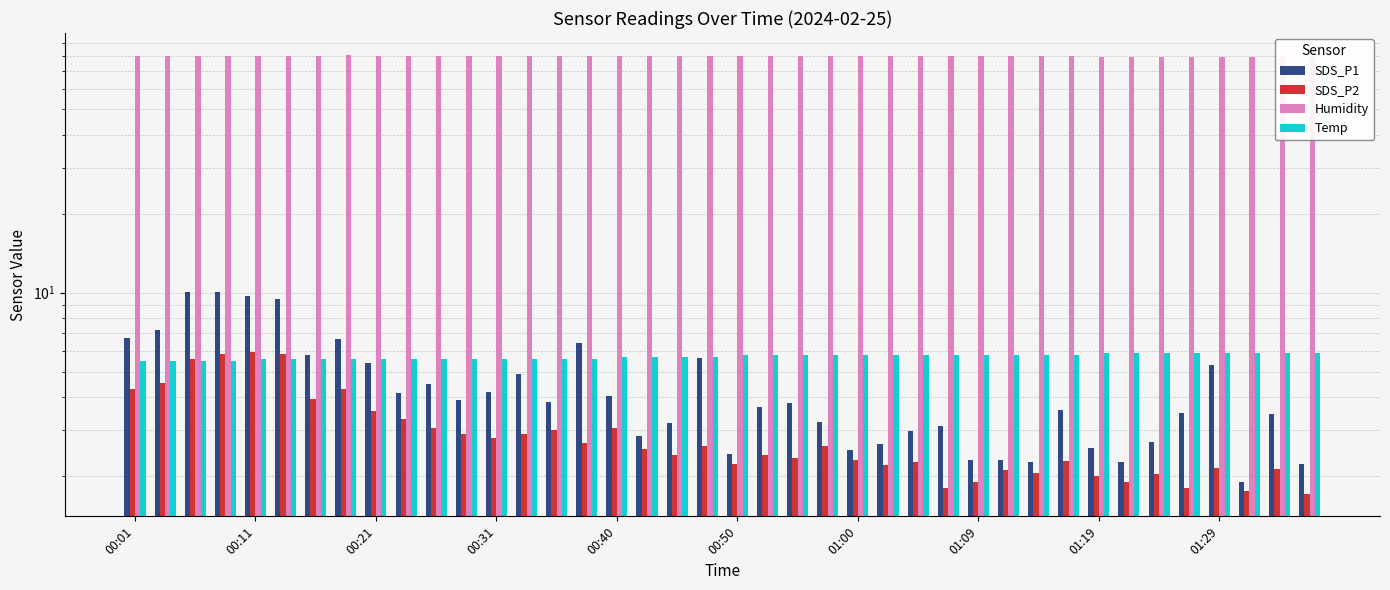

At which category is the sum across all series the highest?

00:31